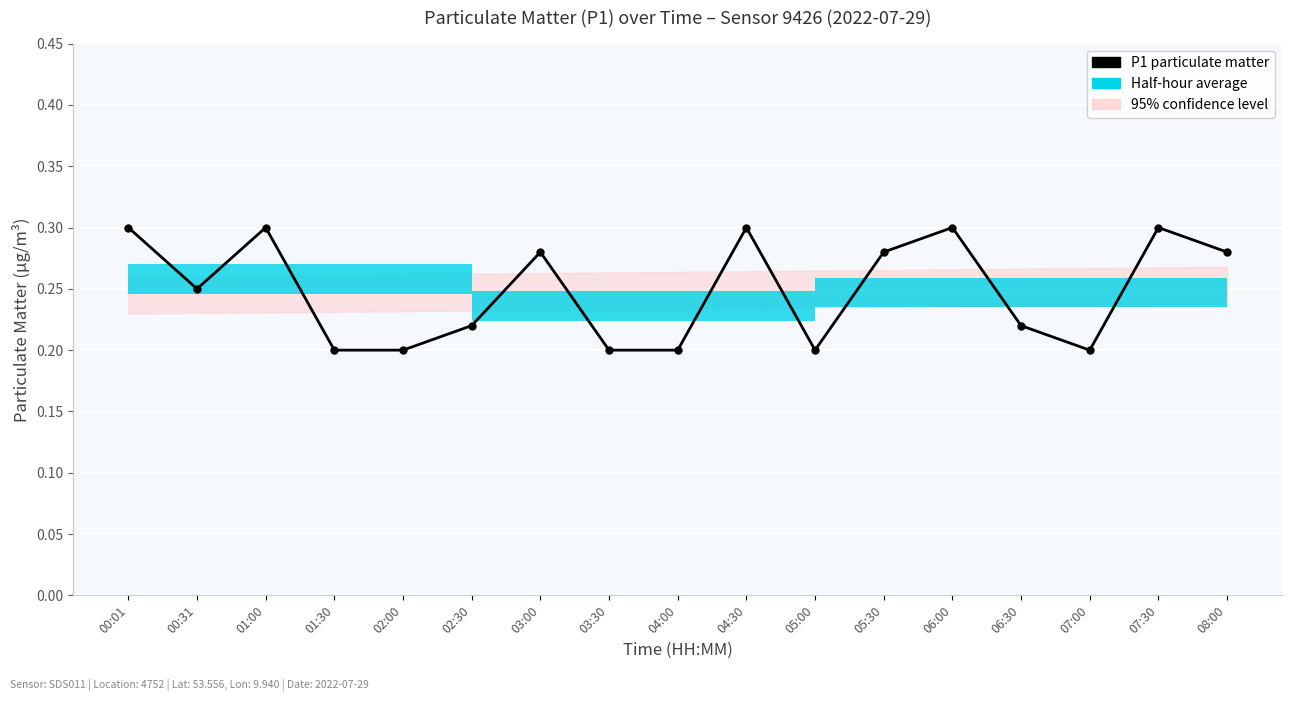

What is the value of the 8th point from the left?

0.2